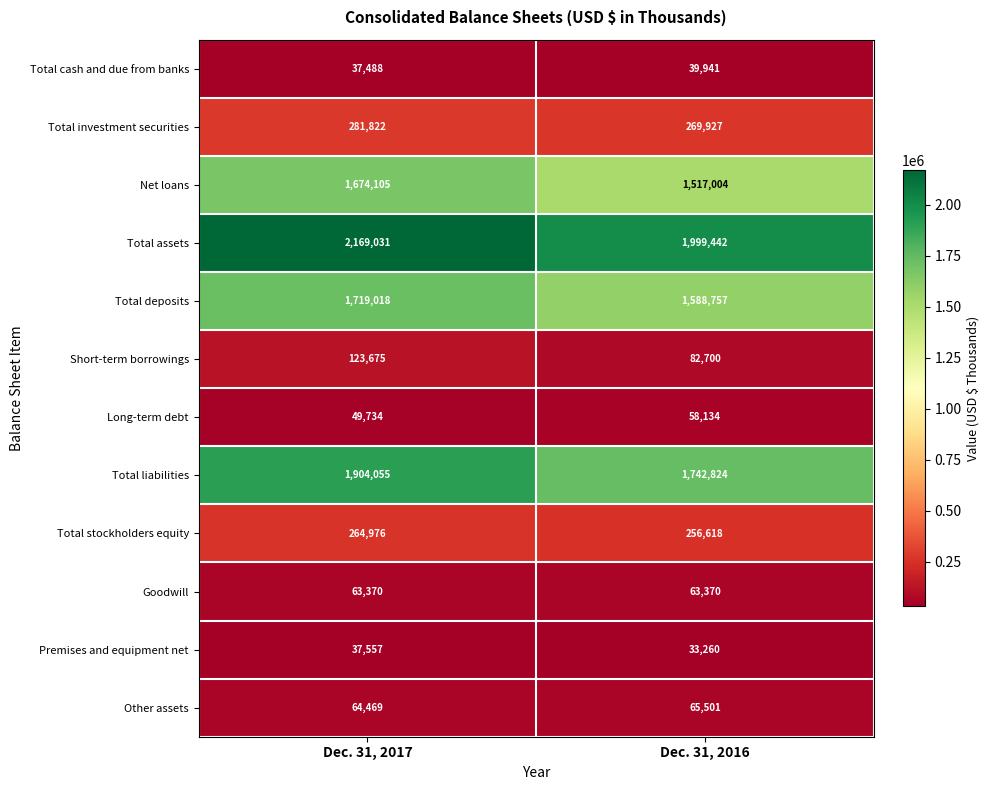

Read the Other assets value at Dec. 31, 2016.

65501